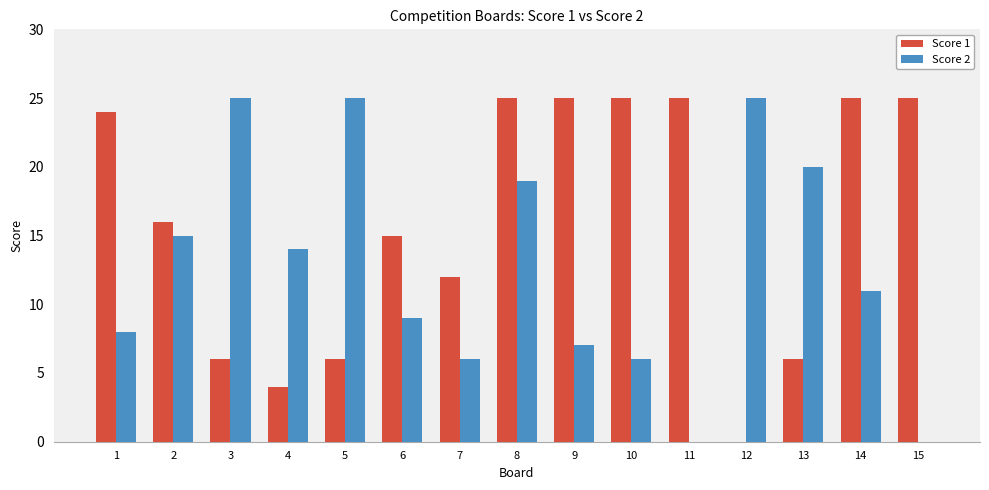

Which series changed the most between 6 and 15?

Score 1